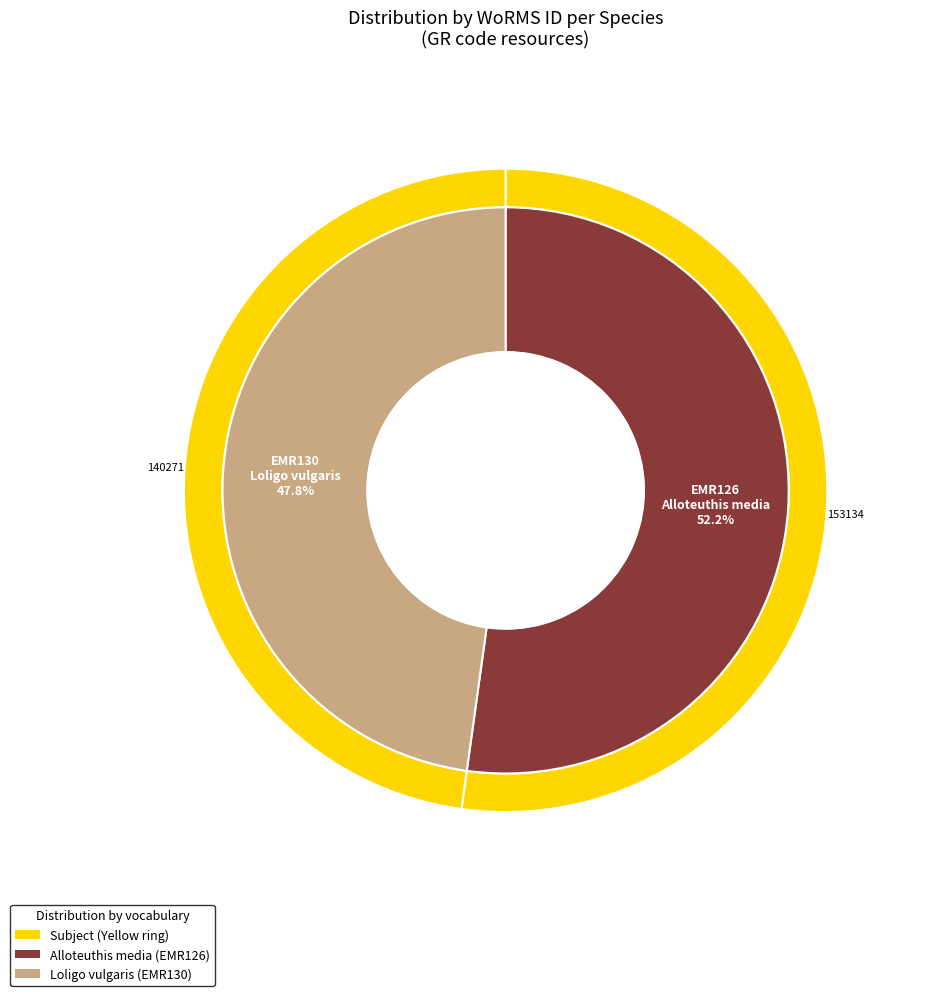

Is there a majority slice in this chart?

Yes